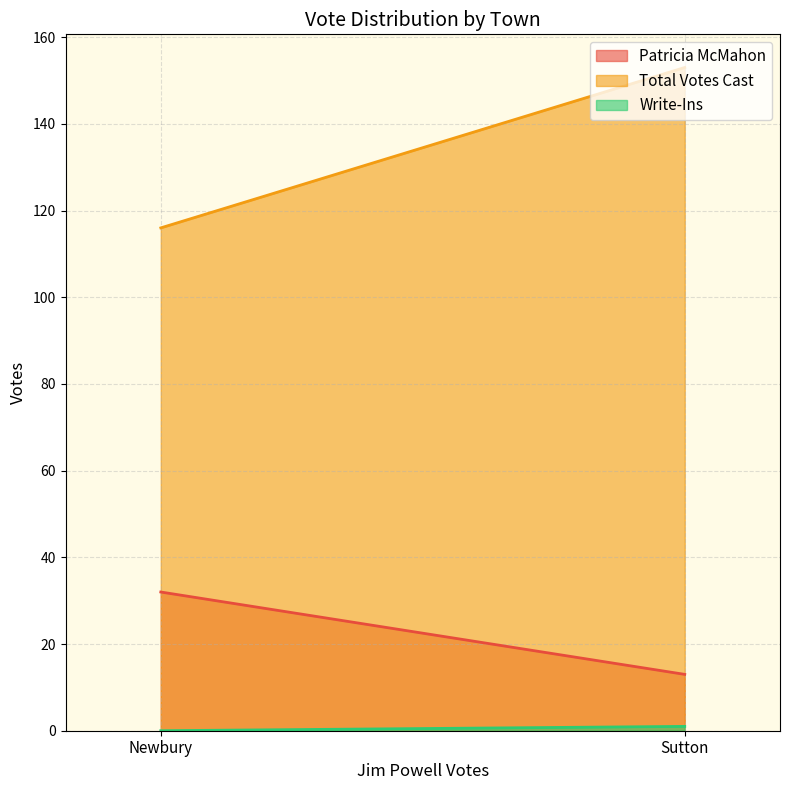

How many lines are shown in the chart?

3